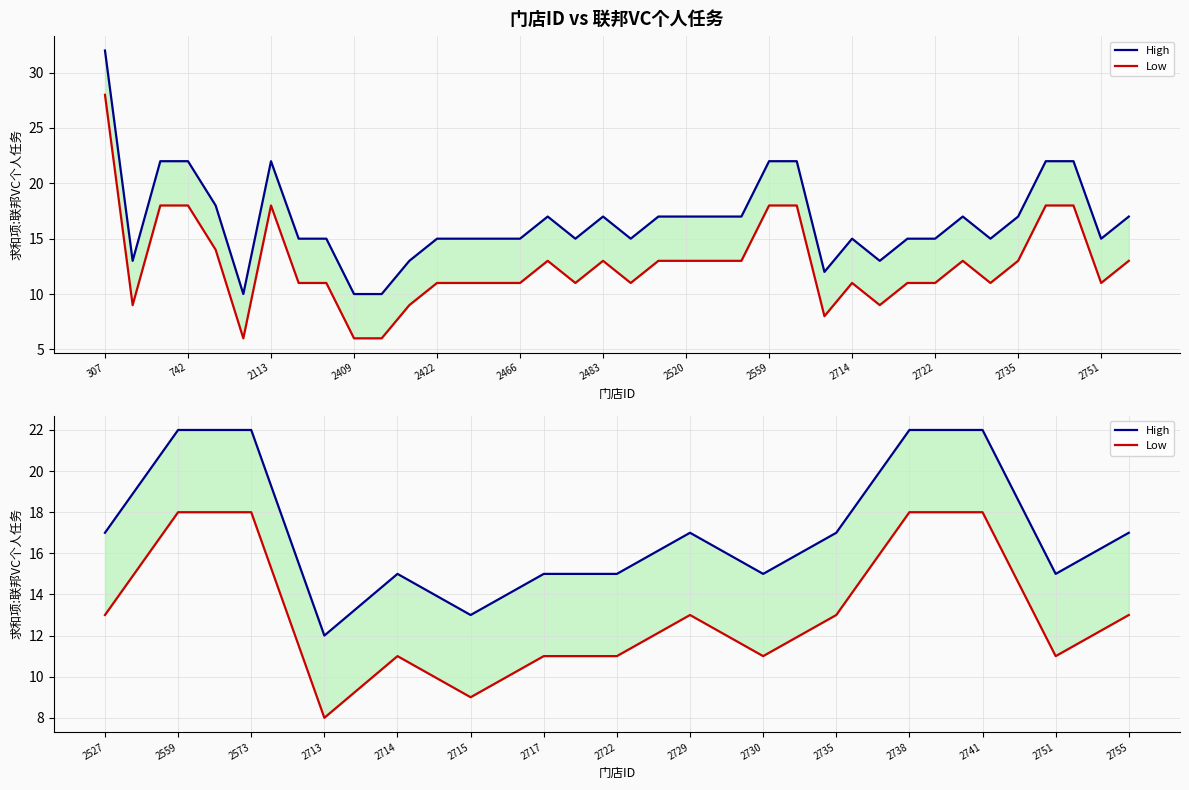

Is this an area chart (filled region under the line)?

No